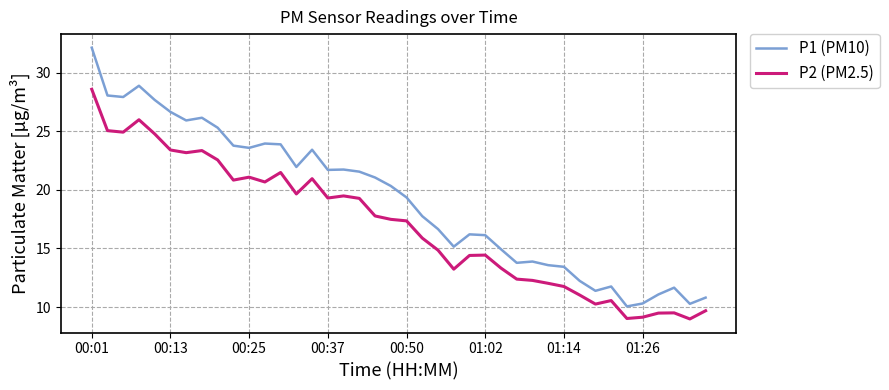

Which series has the largest total across all categories?

P1 (PM10)